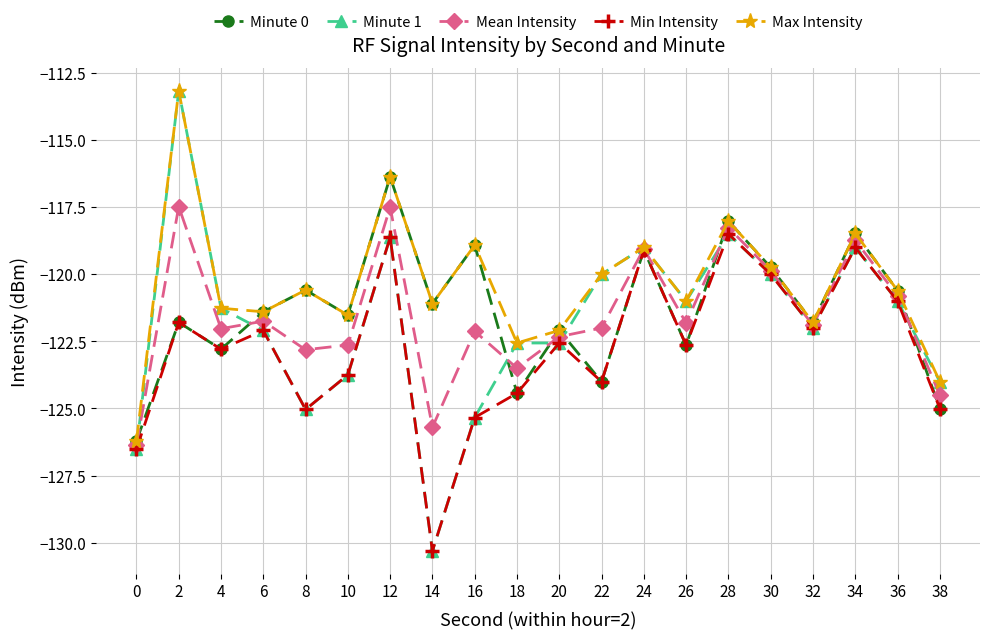

How many values in the Minute 0 series are below -121?

12